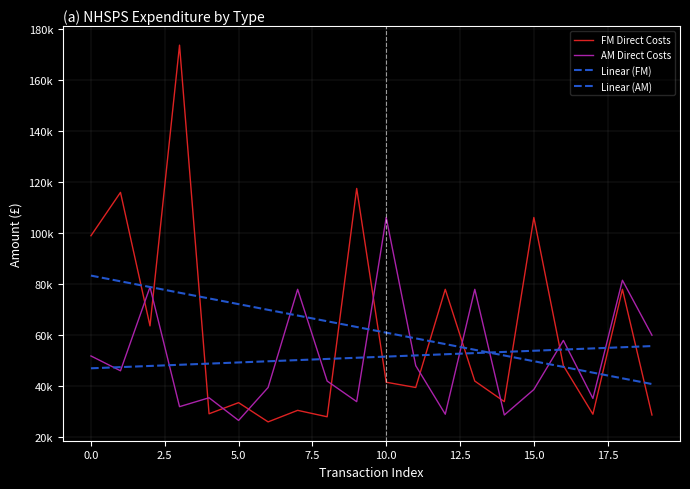

Does the chart have visible grid lines?

Yes